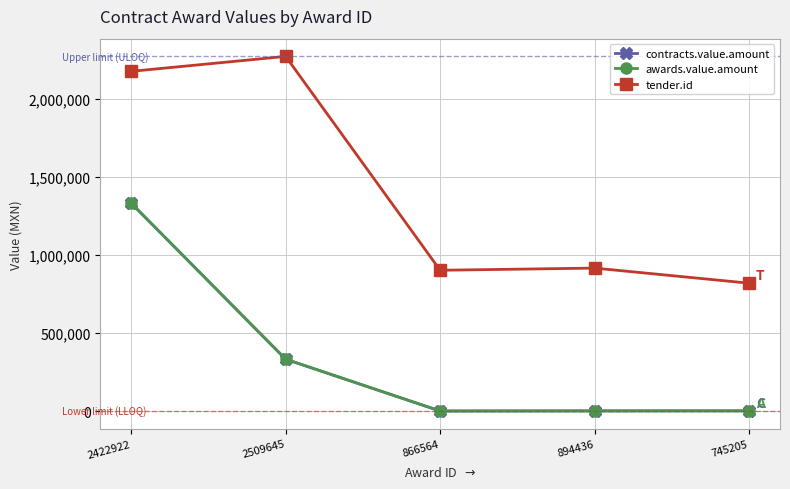

True or false: awards.value.amount has a value of 2009.0 at 894436.

True